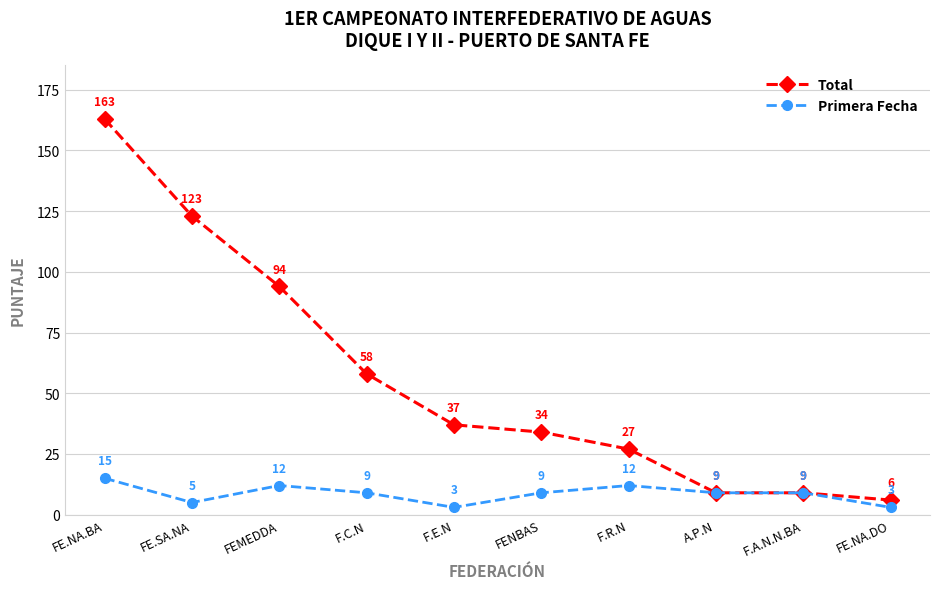

How many lines are shown in the chart?

2